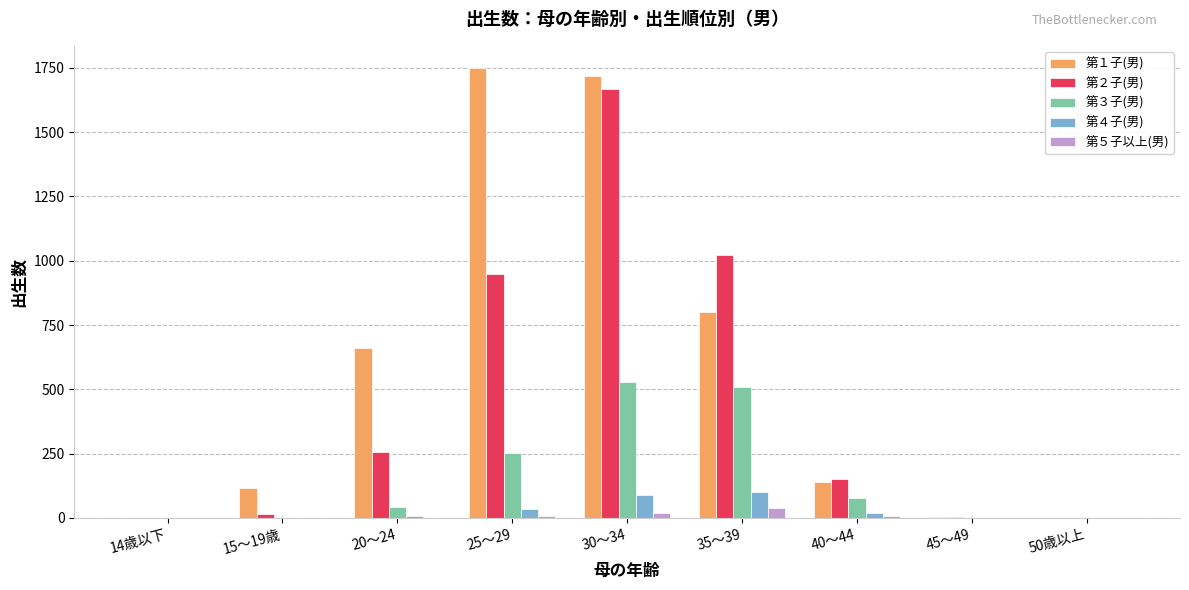

Does the chart contain stacked bars?

No